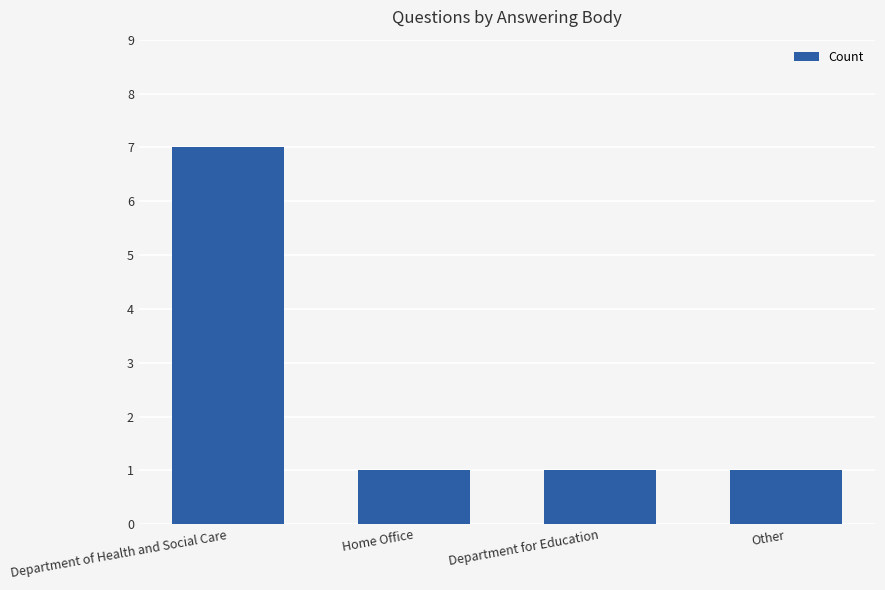

Approximately how many times larger is the value at Home Office compared to Department of Health and Social Care?

0.1